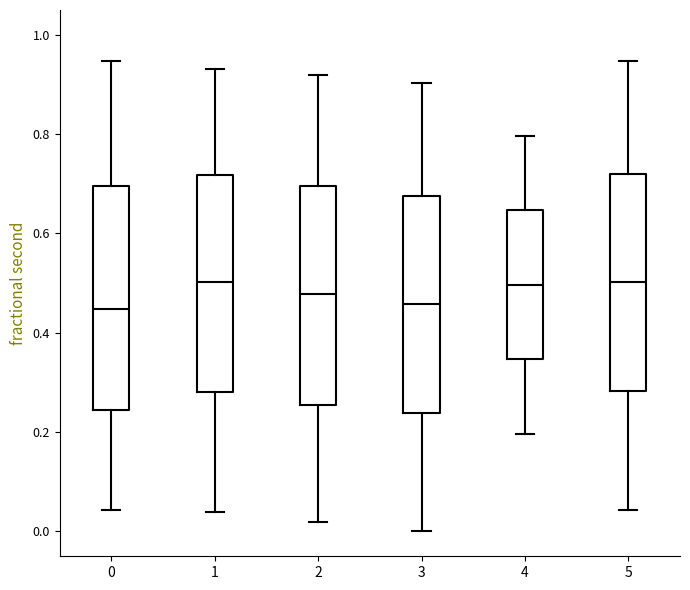

Reading left to right, transcribe this box plot: for each box, give where its median line is, the range the box spans, and where its two whiskers end, as read against the y-axis. The values are not printed on the chart, so give them approximately, as read against the axis.

0: median 0.44, box 0.24 to 0.70, whiskers 0.04 to 0.94
1: median 0.50, box 0.28 to 0.72, whiskers 0.04 to 0.94
2: median 0.48, box 0.26 to 0.70, whiskers 0.02 to 0.92
3: median 0.46, box 0.24 to 0.68, whiskers 0.00 to 0.90
4: median 0.50, box 0.34 to 0.64, whiskers 0.20 to 0.80
5: median 0.50, box 0.28 to 0.72, whiskers 0.04 to 0.94